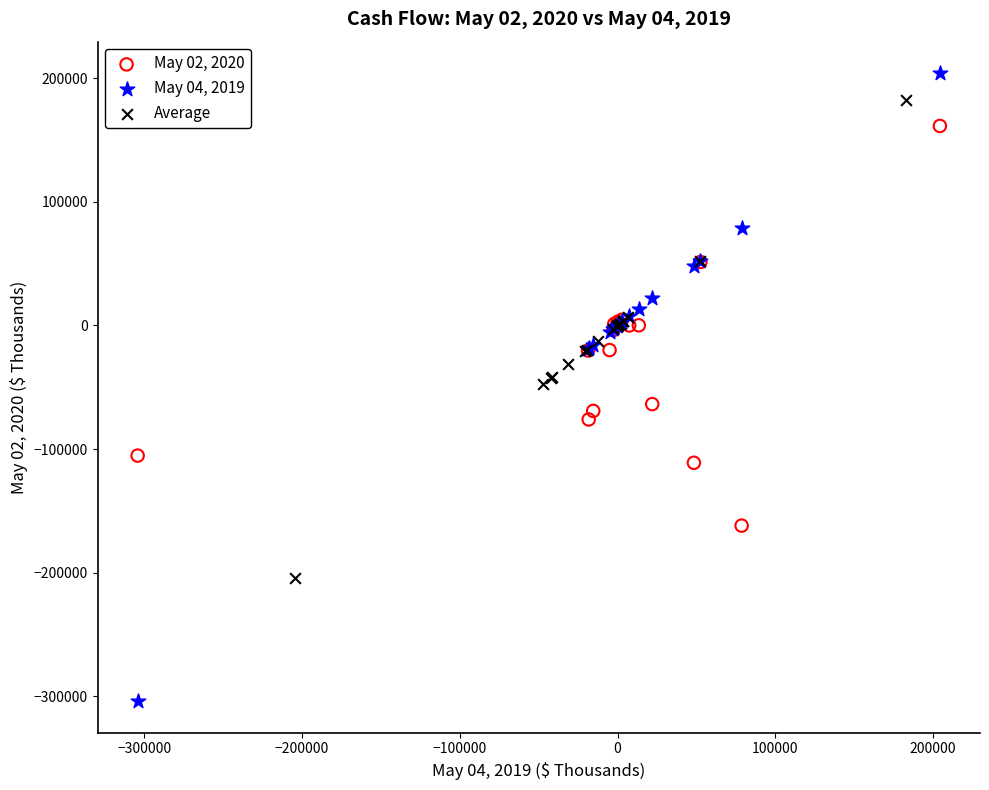

Which series has the largest Y range (max minus min)?

May 04, 2019